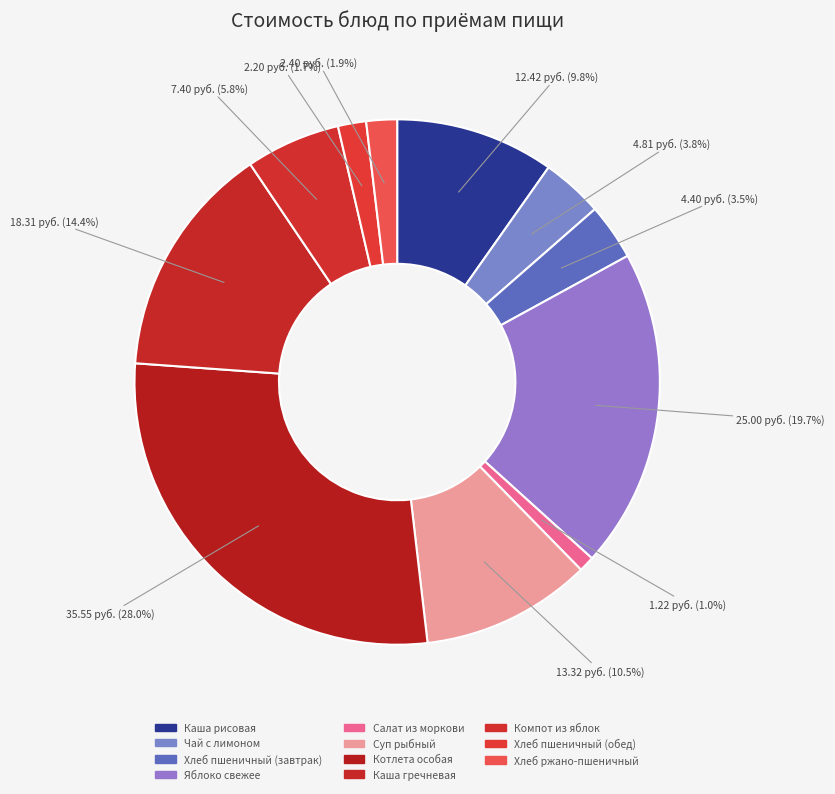

The Каша гречневая slice represents 1% of the pie. True or false?

False